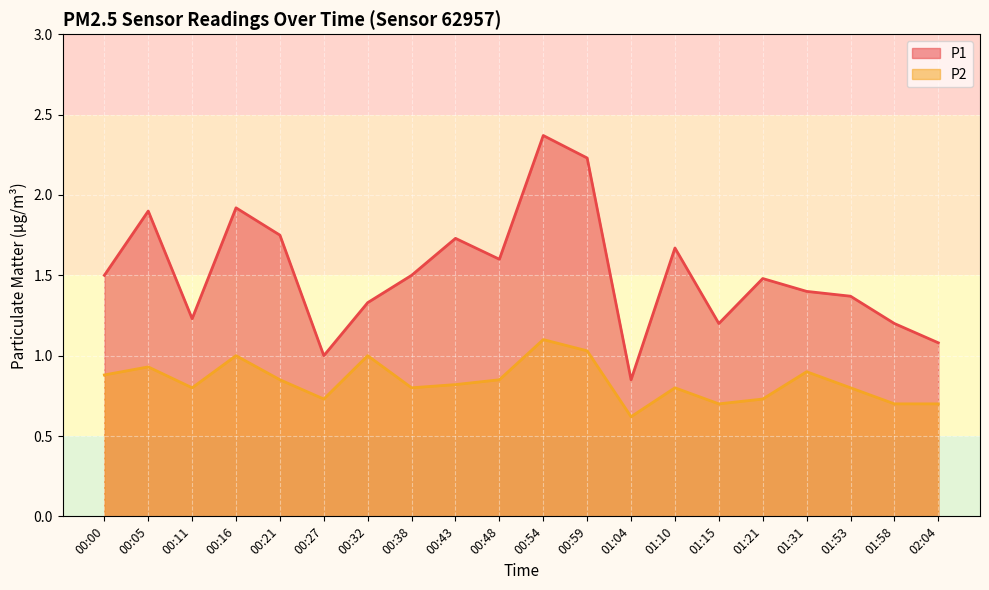

What is the maximum value shown in the chart?

2.4